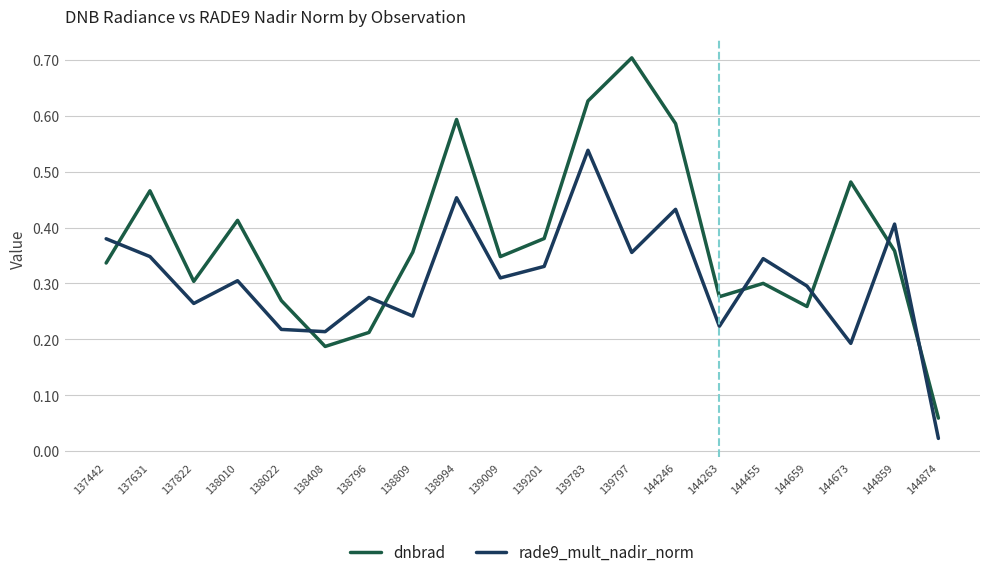

The value of dnbrad at 138809 is 0.4. True or false?

True